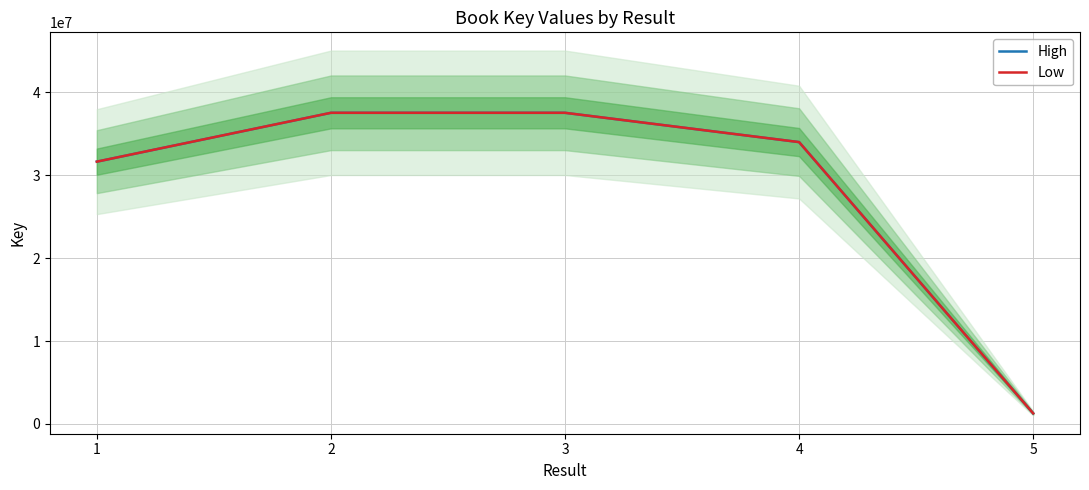

What is the difference between the second highest and second lowest values in the Low series?

5894581